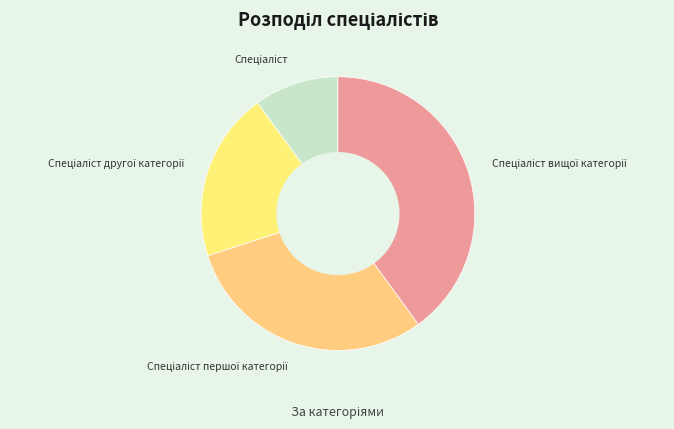

Does any single category account for the majority?

No